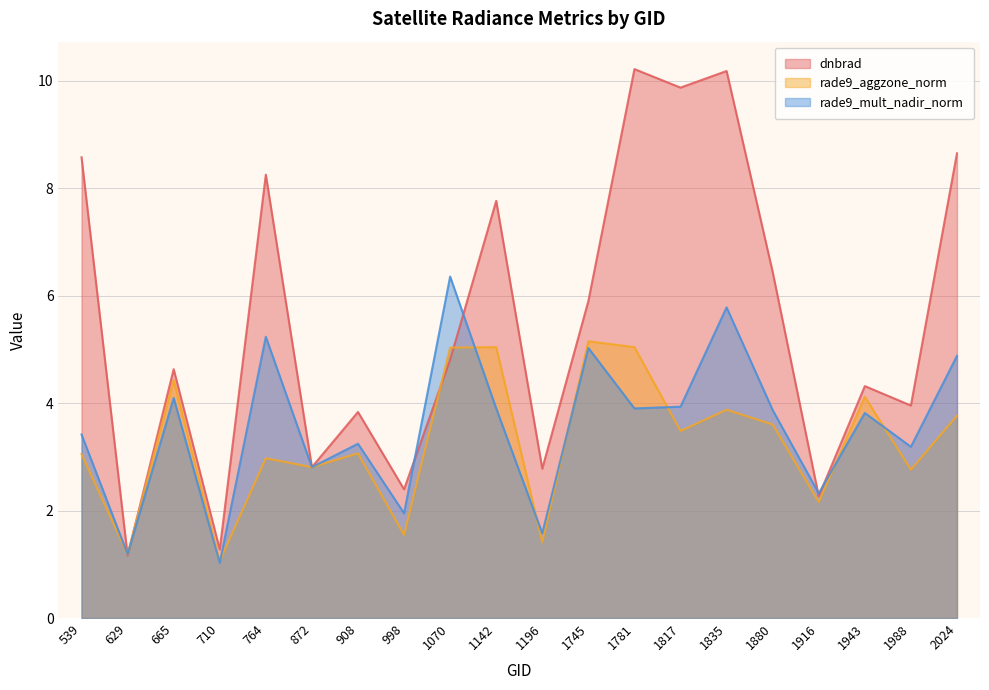

Reading left to right, list all the values displayed in this chart.

dnbrad: 539=8.6	629=1.2	665=4.6	710=1.3	764=8.3	872=2.8	908=3.8	998=2.4	1070=4.8	1142=7.8	1196=2.8	1745=5.9	1781=10.2	1817=9.9	1835=10.2	1880=6.4	1916=2.3	1943=4.3	1988=4.0	2024=8.7
rade9_aggzone_norm: 539=3.1	629=1.2	665=4.4	710=1.1	764=3.0	872=2.8	908=3.1	998=1.5	1070=5.0	1142=5.0	1196=1.4	1745=5.2	1781=5.0	1817=3.5	1835=3.9	1880=3.6	1916=2.2	1943=4.1	1988=2.8	2024=3.8
rade9_mult_nadir_norm: 539=3.4	629=1.2	665=4.1	710=1.0	764=5.2	872=2.8	908=3.2	998=2.0	1070=6.4	1142=3.9	1196=1.6	1745=5.0	1781=3.9	1817=3.9	1835=5.8	1880=3.9	1916=2.3	1943=3.8	1988=3.2	2024=4.9